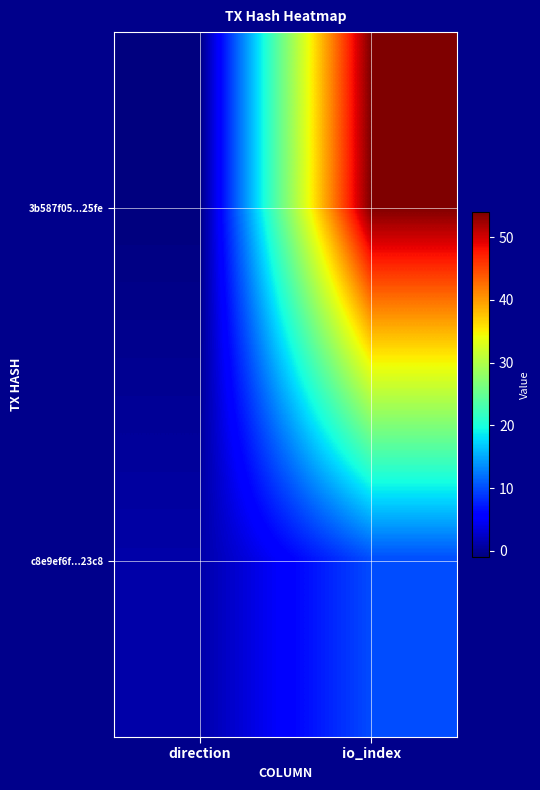

At which category is the sum across all series the highest?

io_index